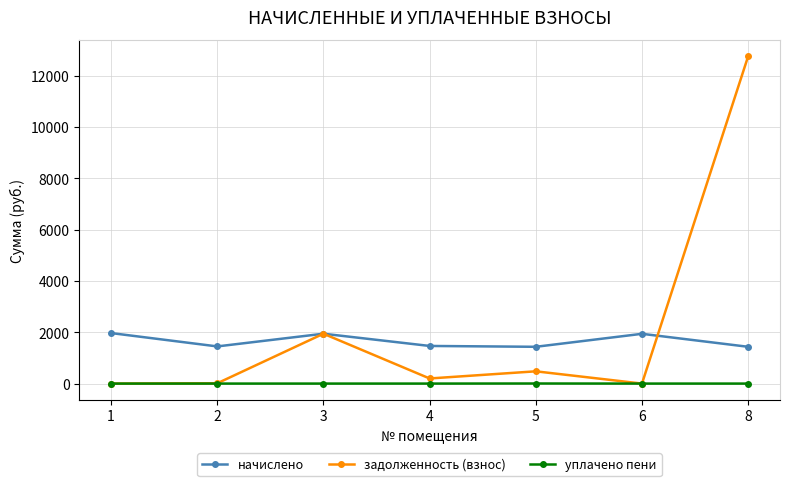

Which label corresponds to the largest value in the chart?

8